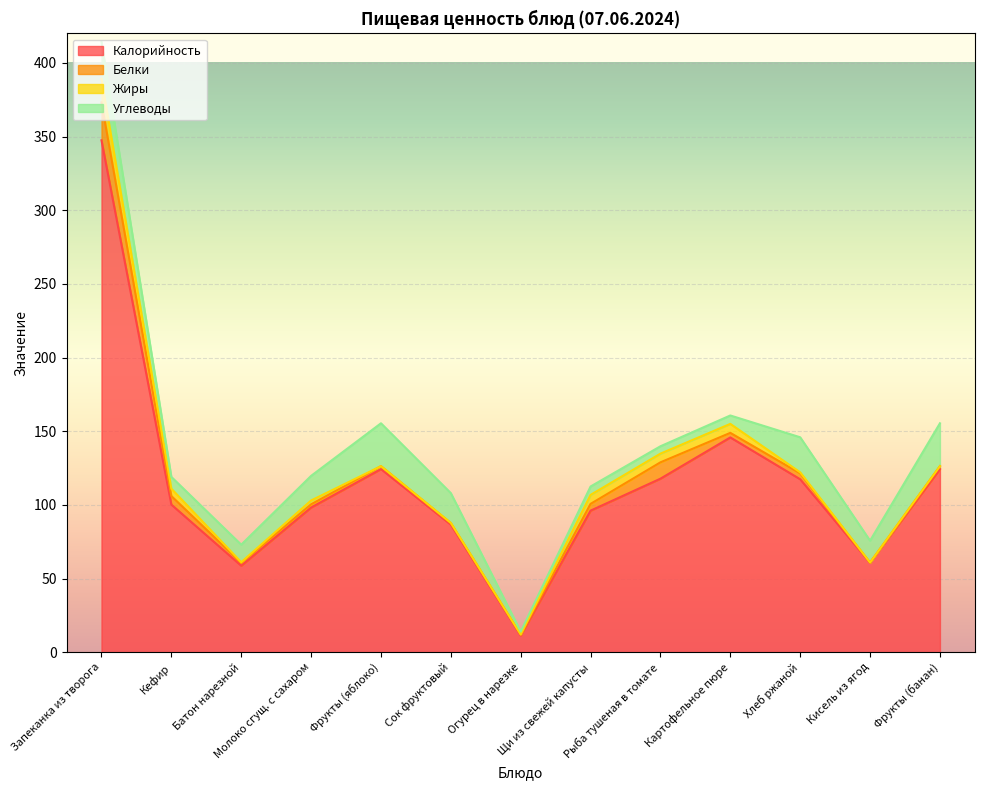

At how many categories does at least one series exceed 82?

10